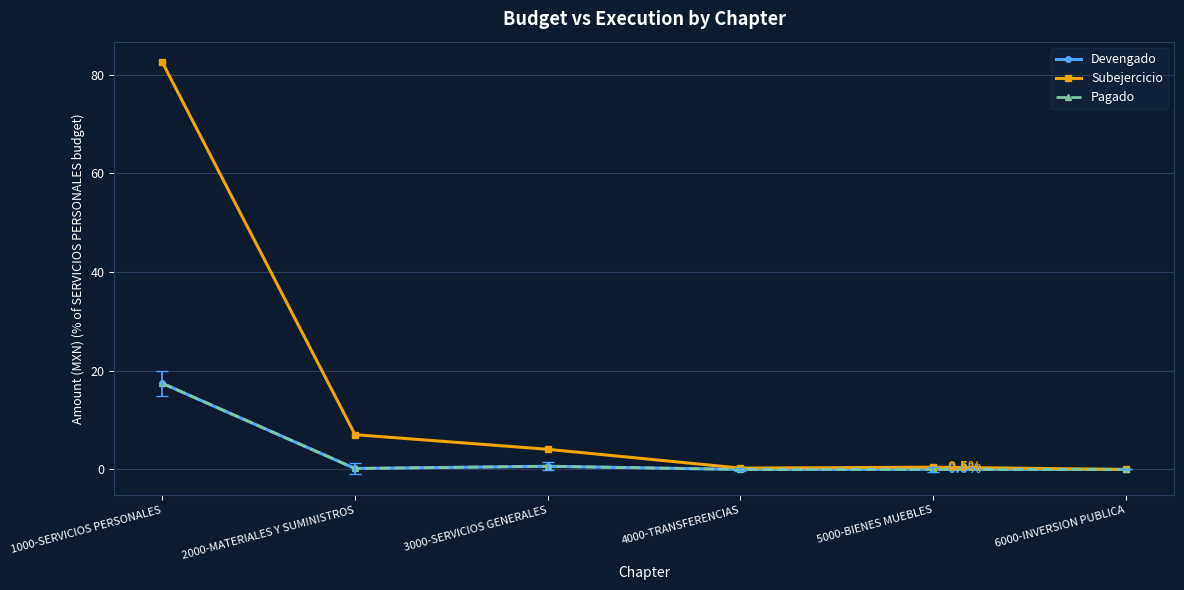

Which series has the largest total across all categories?

Subejercicio